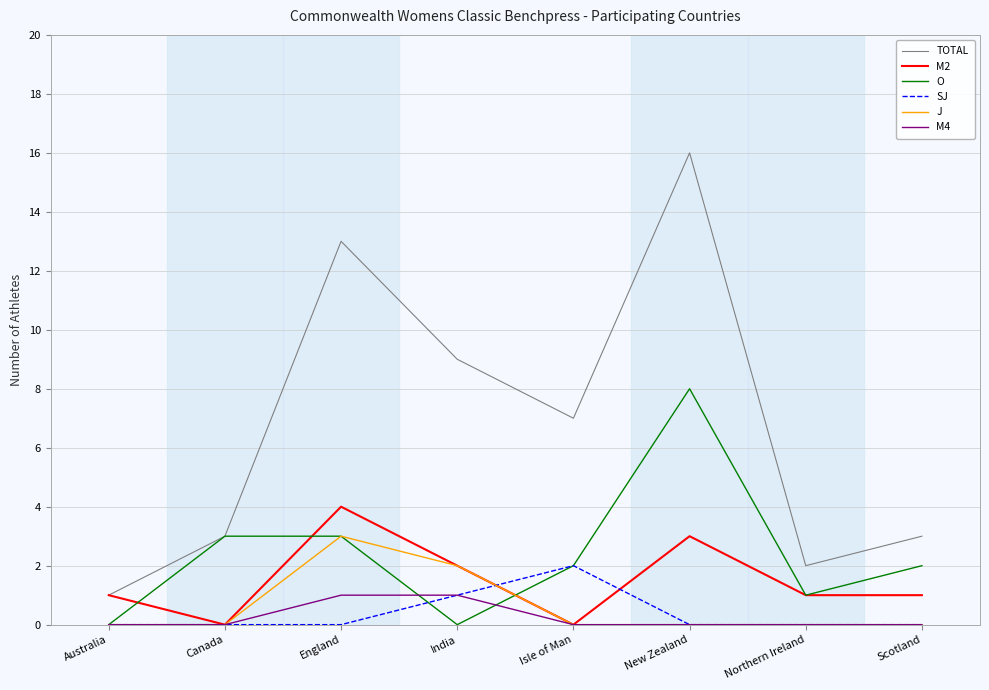

What position from the right is Isle of Man?

4